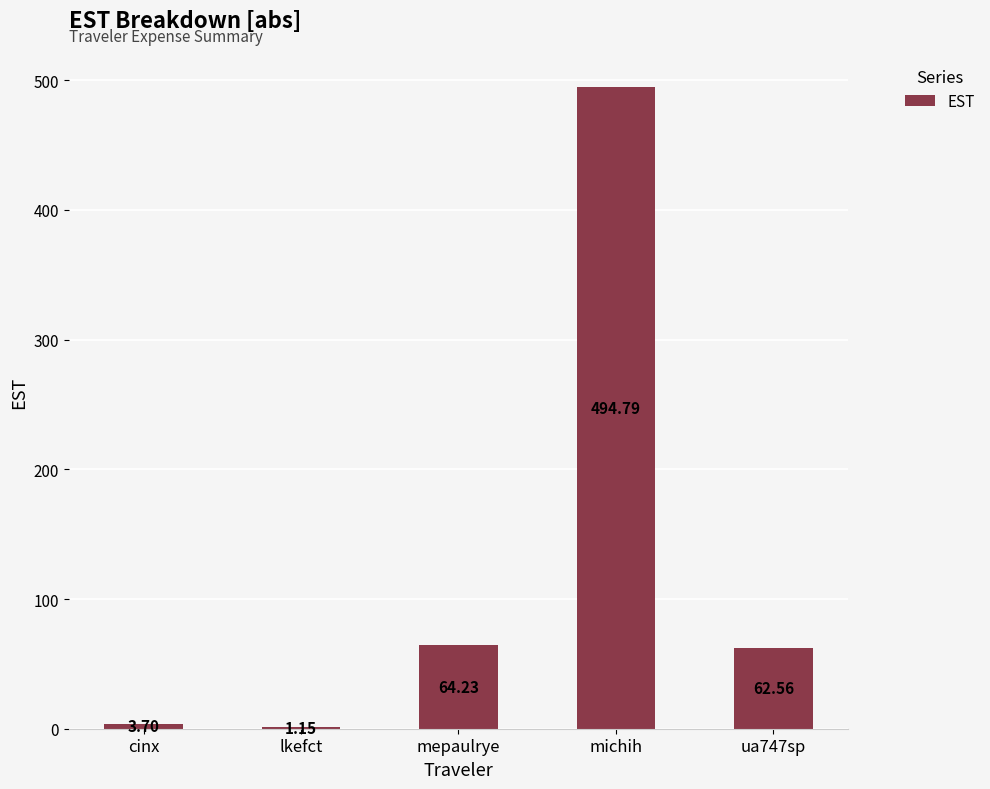

At which label is the value closest to 247?

mepaulrye